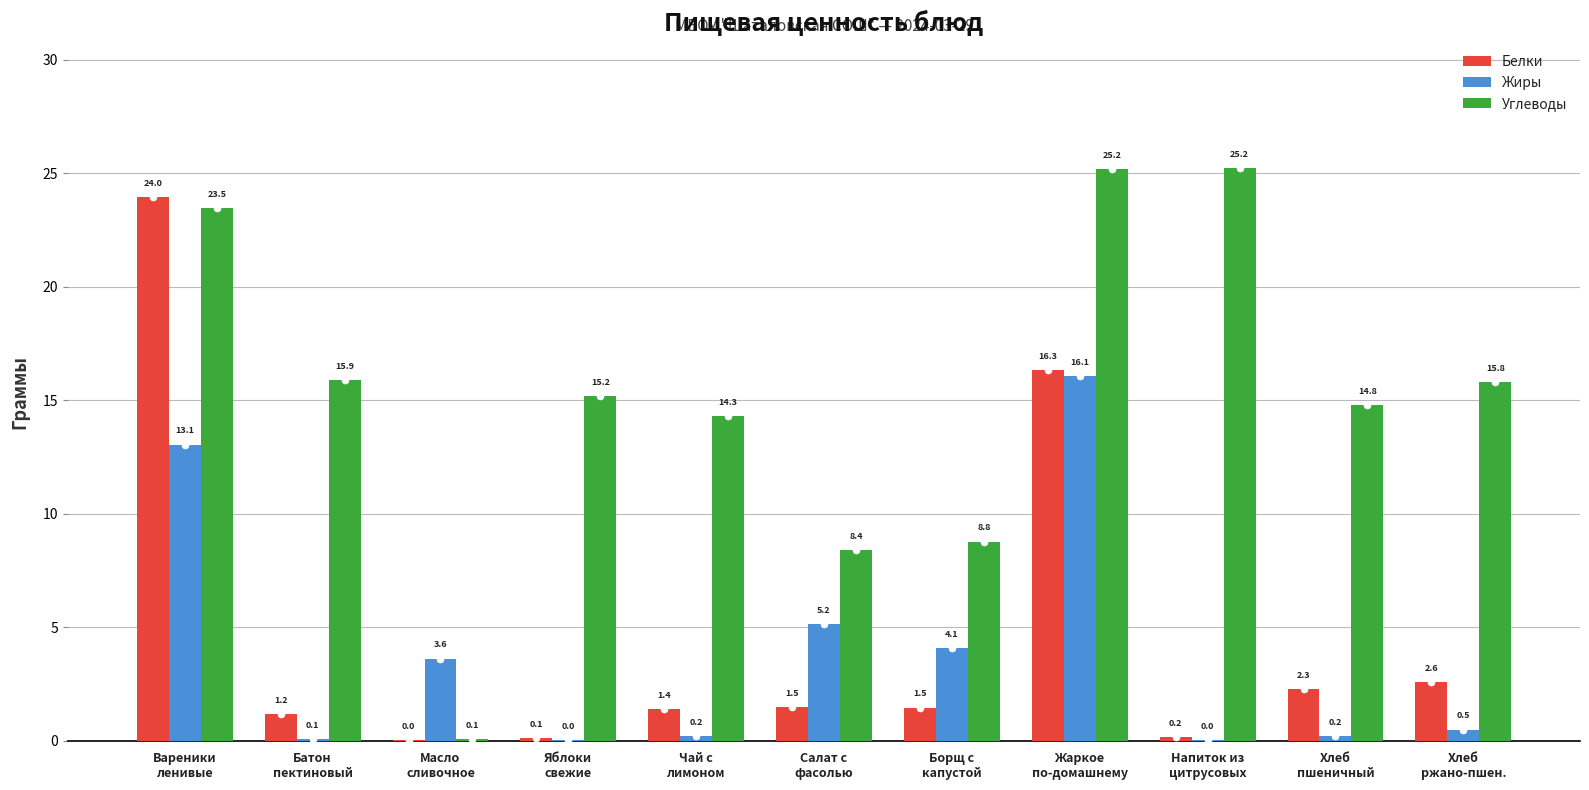

How many distinct data groups are displayed?

3